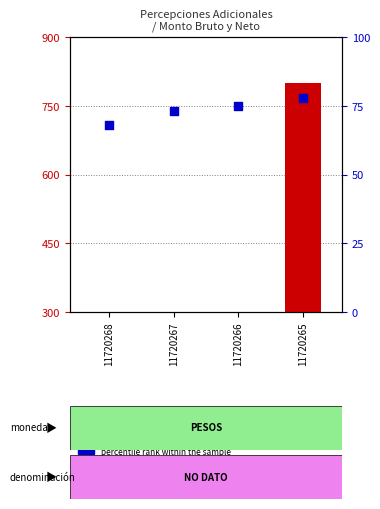

Which has a higher value, 11720268 or 11720266?

11720266